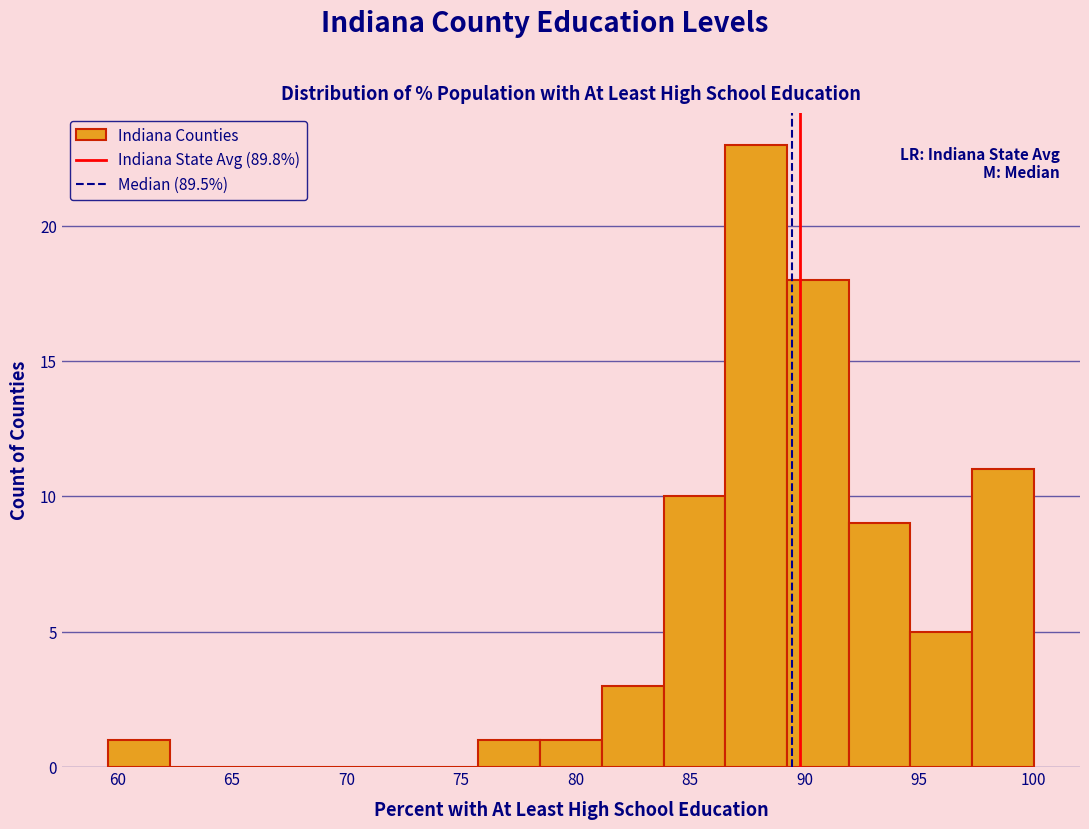

Which range on the x-axis has the tallest bar?

86.5 to 89.0